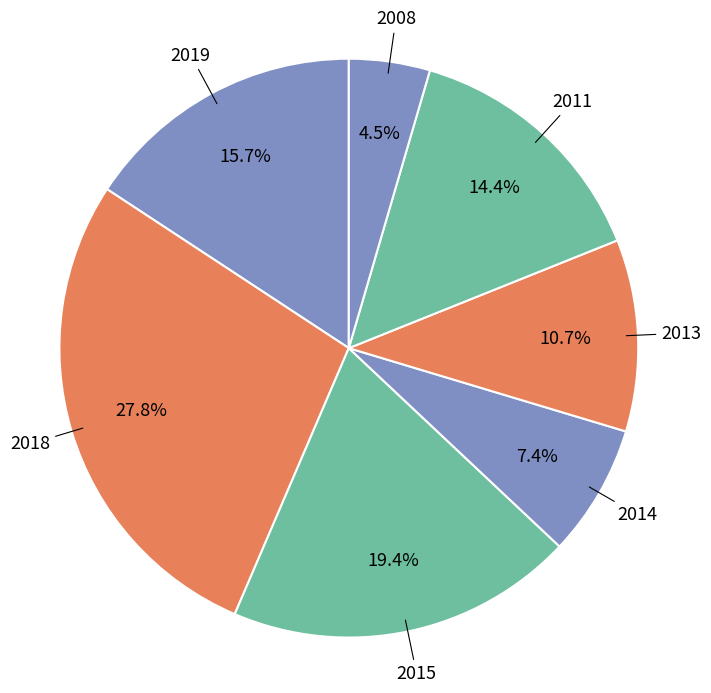

True or false: 2018 accounts for 20% of the total.

False